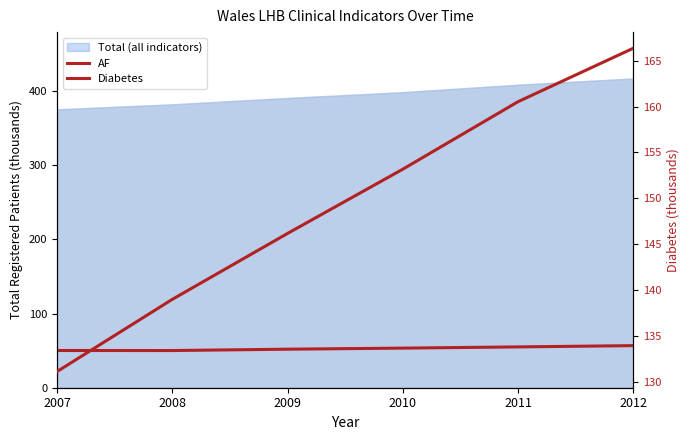

True or false: AF and Diabetes intersect in this chart.

False